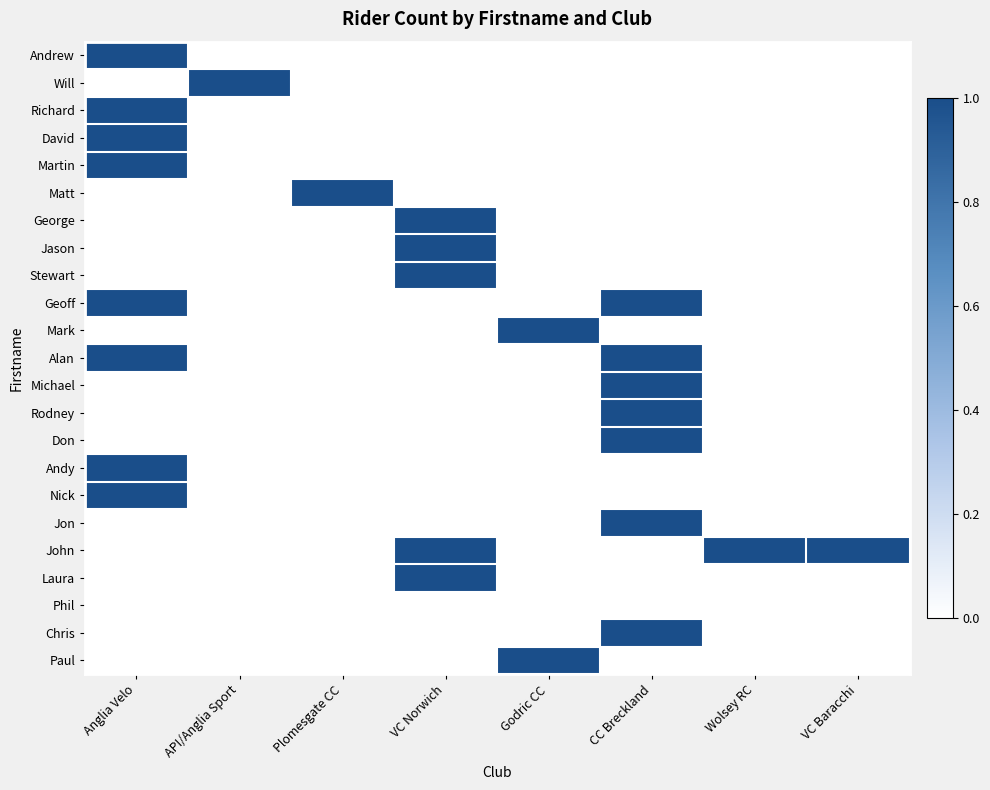

Reading right to left, what are all the values shown in this chart?

Andrew: VC Baracchi=0	Wolsey RC=0	CC Breckland=0	Godric CC=0	VC Norwich=0	Plomesgate CC=0	API/Anglia Sport=0	Anglia Velo=1
Will: VC Baracchi=0	Wolsey RC=0	CC Breckland=0	Godric CC=0	VC Norwich=0	Plomesgate CC=0	API/Anglia Sport=1	Anglia Velo=0
Richard: VC Baracchi=0	Wolsey RC=0	CC Breckland=0	Godric CC=0	VC Norwich=0	Plomesgate CC=0	API/Anglia Sport=0	Anglia Velo=1
David: VC Baracchi=0	Wolsey RC=0	CC Breckland=0	Godric CC=0	VC Norwich=0	Plomesgate CC=0	API/Anglia Sport=0	Anglia Velo=1
Martin: VC Baracchi=0	Wolsey RC=0	CC Breckland=0	Godric CC=0	VC Norwich=0	Plomesgate CC=0	API/Anglia Sport=0	Anglia Velo=1
Matt: VC Baracchi=0	Wolsey RC=0	CC Breckland=0	Godric CC=0	VC Norwich=0	Plomesgate CC=1	API/Anglia Sport=0	Anglia Velo=0
George: VC Baracchi=0	Wolsey RC=0	CC Breckland=0	Godric CC=0	VC Norwich=1	Plomesgate CC=0	API/Anglia Sport=0	Anglia Velo=0
Jason: VC Baracchi=0	Wolsey RC=0	CC Breckland=0	Godric CC=0	VC Norwich=1	Plomesgate CC=0	API/Anglia Sport=0	Anglia Velo=0
Stewart: VC Baracchi=0	Wolsey RC=0	CC Breckland=0	Godric CC=0	VC Norwich=1	Plomesgate CC=0	API/Anglia Sport=0	Anglia Velo=0
Geoff: VC Baracchi=0	Wolsey RC=0	CC Breckland=1	Godric CC=0	VC Norwich=0	Plomesgate CC=0	API/Anglia Sport=0	Anglia Velo=1
Mark: VC Baracchi=0	Wolsey RC=0	CC Breckland=0	Godric CC=1	VC Norwich=0	Plomesgate CC=0	API/Anglia Sport=0	Anglia Velo=0
Alan: VC Baracchi=0	Wolsey RC=0	CC Breckland=1	Godric CC=0	VC Norwich=0	Plomesgate CC=0	API/Anglia Sport=0	Anglia Velo=1
Michael: VC Baracchi=0	Wolsey RC=0	CC Breckland=1	Godric CC=0	VC Norwich=0	Plomesgate CC=0	API/Anglia Sport=0	Anglia Velo=0
Rodney: VC Baracchi=0	Wolsey RC=0	CC Breckland=1	Godric CC=0	VC Norwich=0	Plomesgate CC=0	API/Anglia Sport=0	Anglia Velo=0
Don: VC Baracchi=0	Wolsey RC=0	CC Breckland=1	Godric CC=0	VC Norwich=0	Plomesgate CC=0	API/Anglia Sport=0	Anglia Velo=0
Andy: VC Baracchi=0	Wolsey RC=0	CC Breckland=0	Godric CC=0	VC Norwich=0	Plomesgate CC=0	API/Anglia Sport=0	Anglia Velo=1
Nick: VC Baracchi=0	Wolsey RC=0	CC Breckland=0	Godric CC=0	VC Norwich=0	Plomesgate CC=0	API/Anglia Sport=0	Anglia Velo=1
Jon: VC Baracchi=0	Wolsey RC=0	CC Breckland=1	Godric CC=0	VC Norwich=0	Plomesgate CC=0	API/Anglia Sport=0	Anglia Velo=0
John: VC Baracchi=1	Wolsey RC=1	CC Breckland=0	Godric CC=0	VC Norwich=1	Plomesgate CC=0	API/Anglia Sport=0	Anglia Velo=0
Laura: VC Baracchi=0	Wolsey RC=0	CC Breckland=0	Godric CC=0	VC Norwich=1	Plomesgate CC=0	API/Anglia Sport=0	Anglia Velo=0
Phil: VC Baracchi=0	Wolsey RC=0	CC Breckland=0	Godric CC=0	VC Norwich=0	Plomesgate CC=0	API/Anglia Sport=0	Anglia Velo=0
Chris: VC Baracchi=0	Wolsey RC=0	CC Breckland=1	Godric CC=0	VC Norwich=0	Plomesgate CC=0	API/Anglia Sport=0	Anglia Velo=0
Paul: VC Baracchi=0	Wolsey RC=0	CC Breckland=0	Godric CC=1	VC Norwich=0	Plomesgate CC=0	API/Anglia Sport=0	Anglia Velo=0